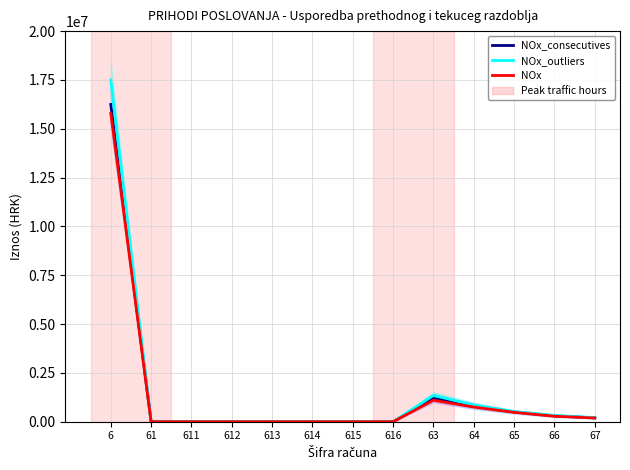

What value does the NOx series have at 65?

480000